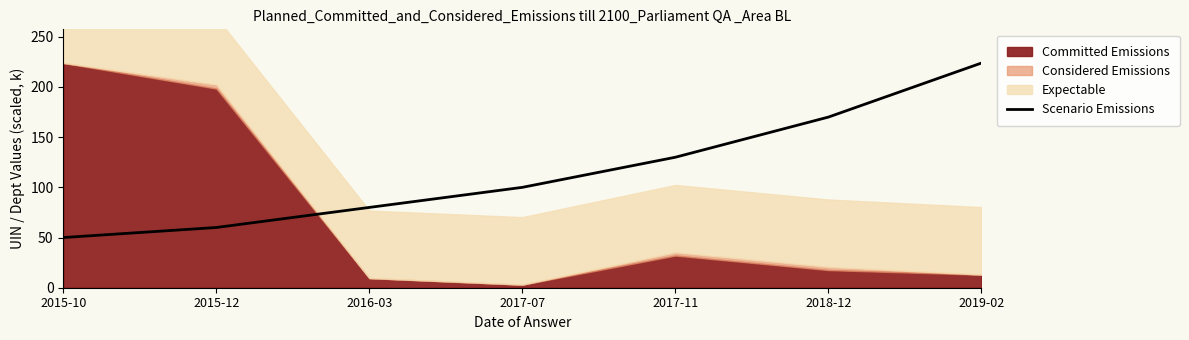

How many lines are shown in the chart?

1